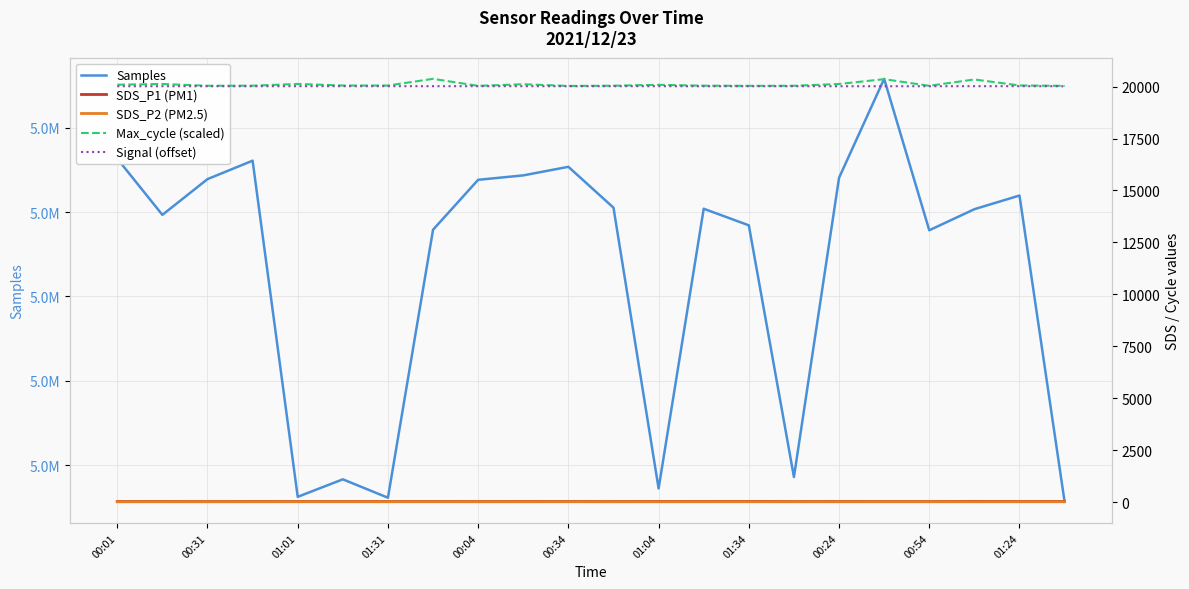

True or false: Samples has a value of 7116590.2 at 00:31.

False